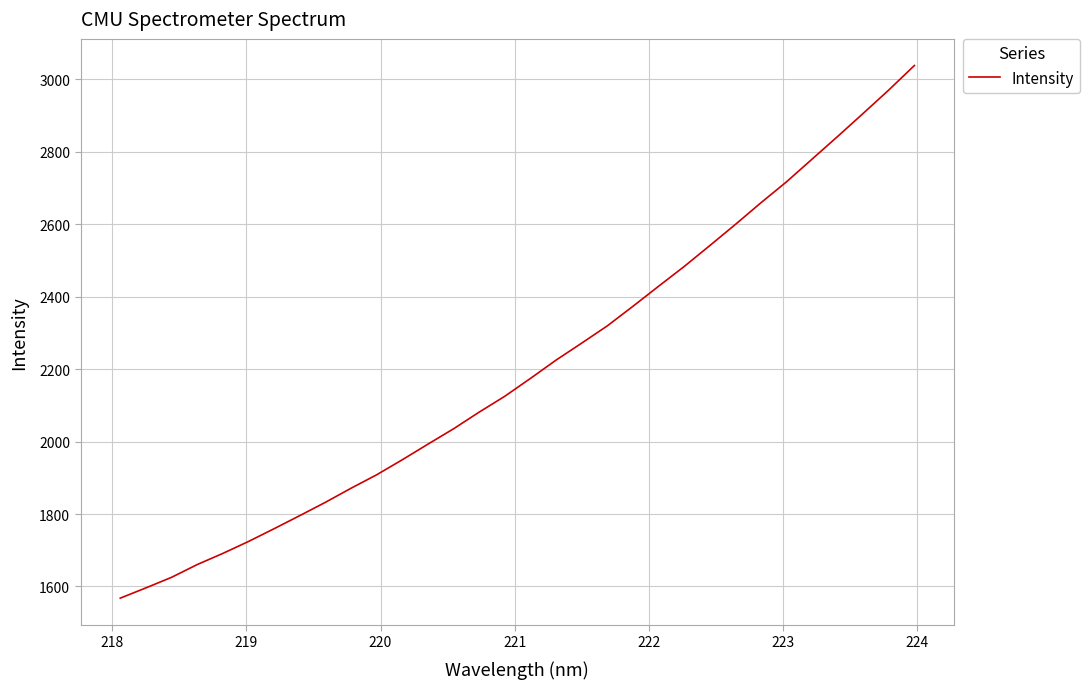

What is the difference between the maximum and minimum values?

1470.3